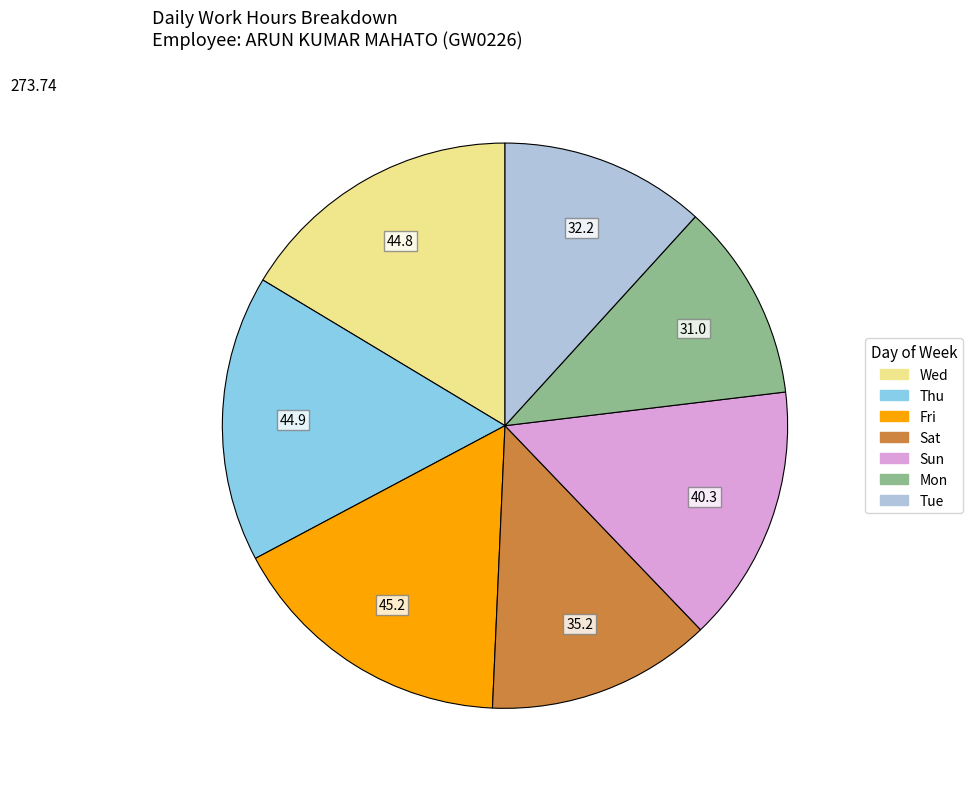

Is there any slice that represents more than half of the pie?

No